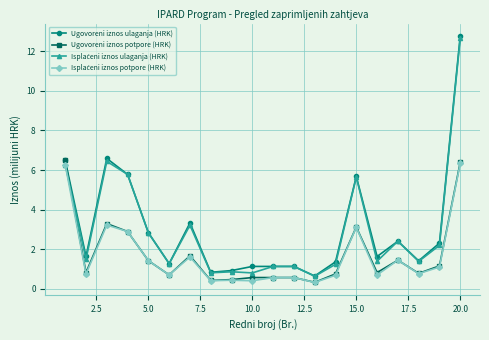

What is the value of the Ugovoreni iznos potpore (HRK) point at the 17th from the left?

1.4